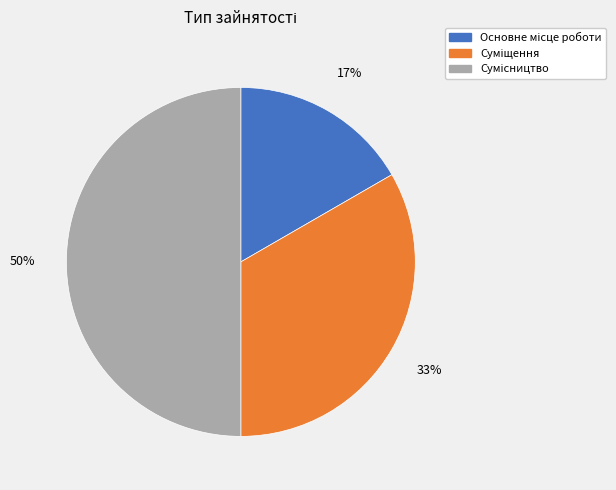

To the nearest percent, what is the average slice percentage?

33%